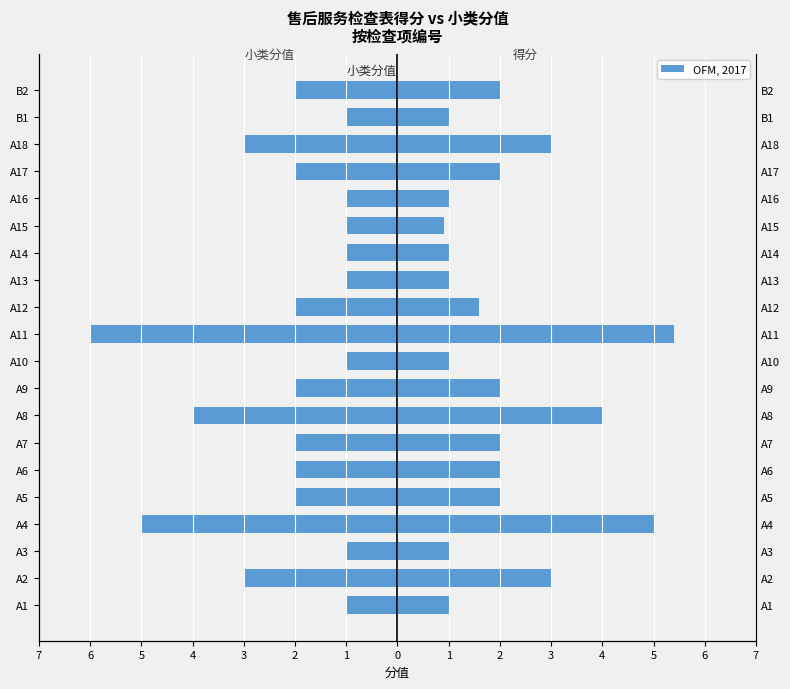

Rank the series at A3 from highest to lowest value.

得分, 小类分值